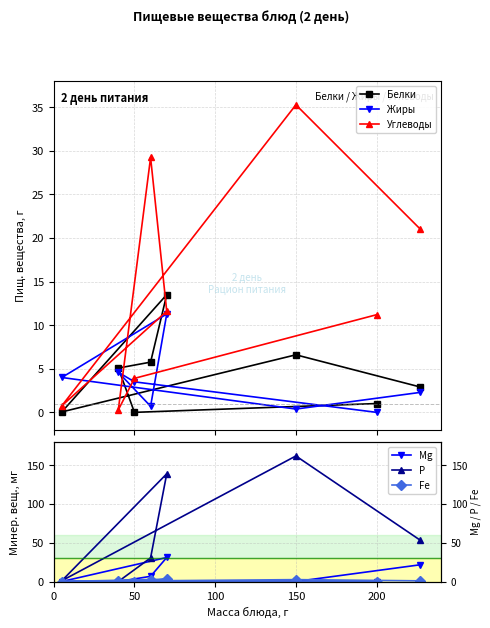

In Углеводы, how many points are higher than both neighbors (excluding endpoints)?

2